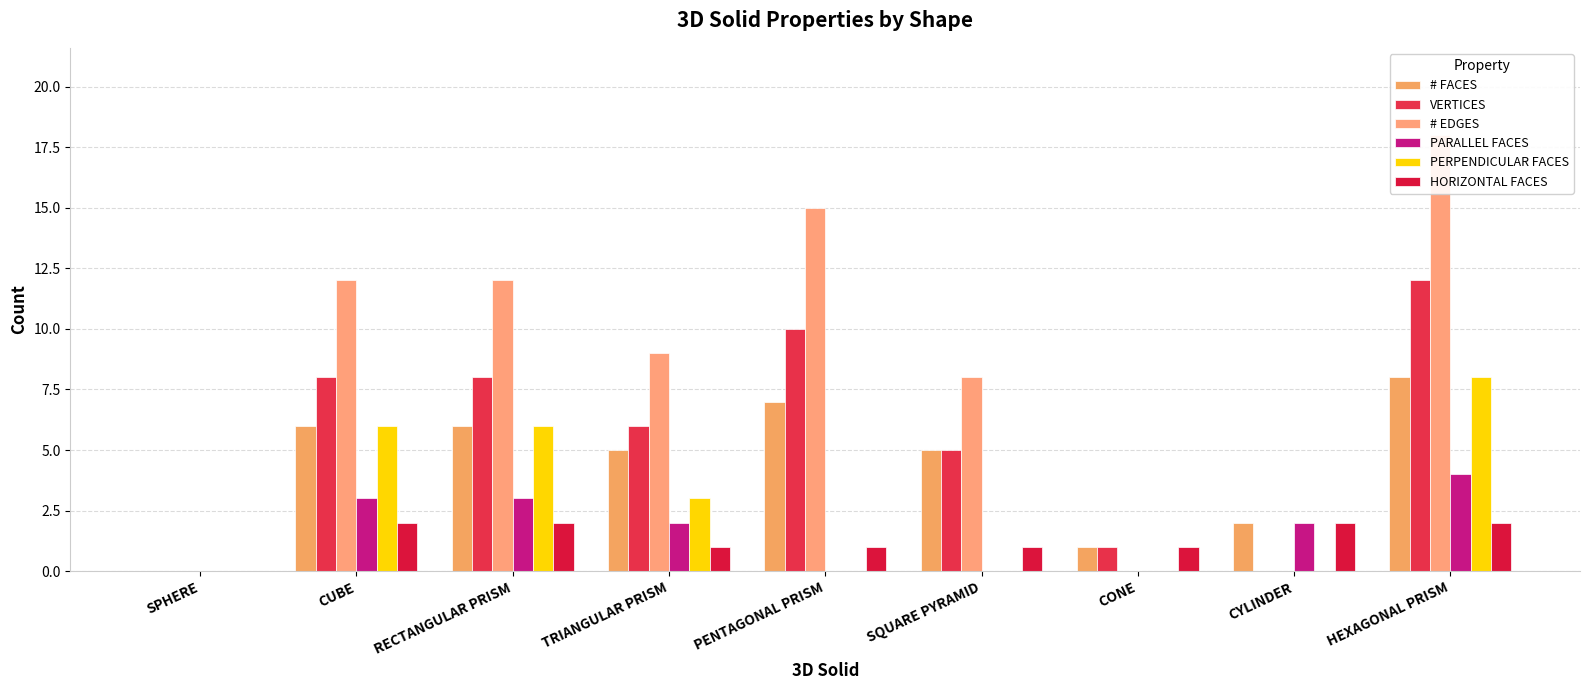

Where does the # EDGES series first go above 9?

CUBE